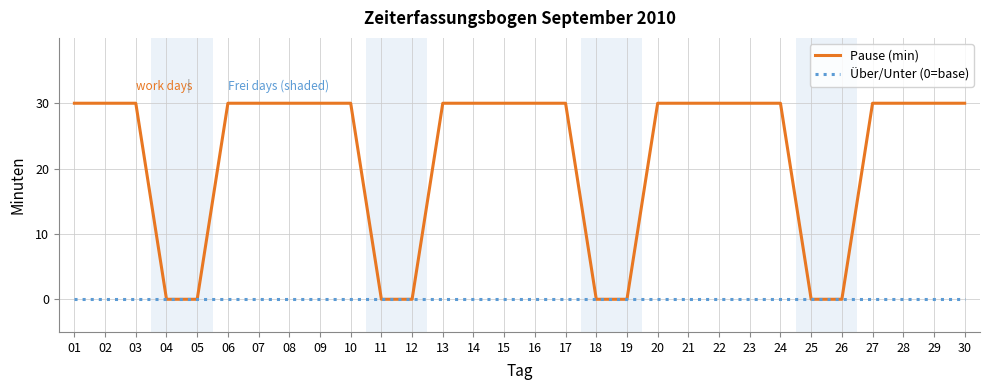

Count the number of data series in this chart.

2